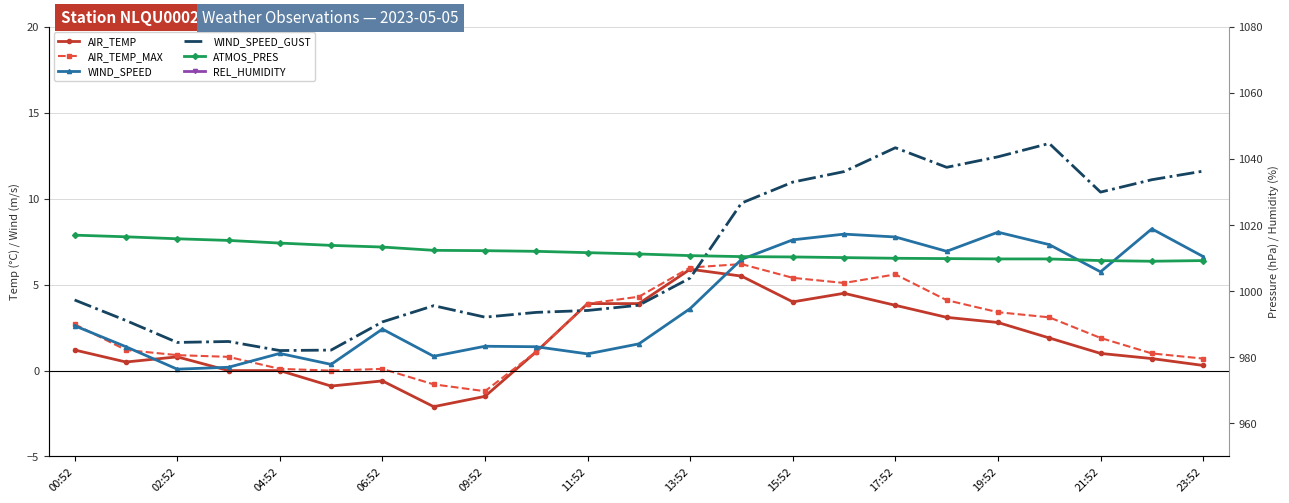

What is the sum of the AIR_TEMP values at 19 and 13?

7.4